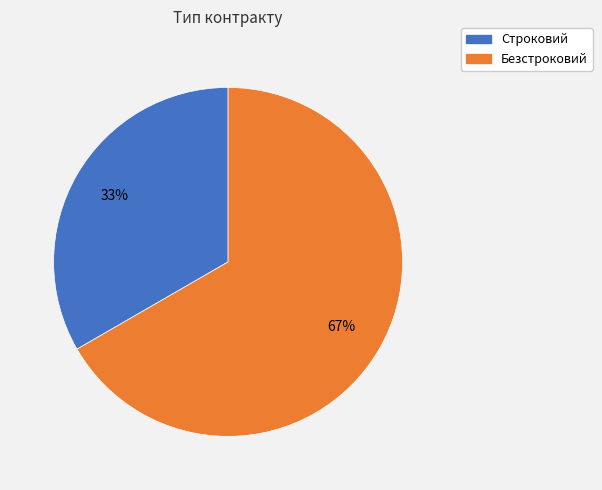

Which has a higher value, Безстроковий or Строковий?

Безстроковий